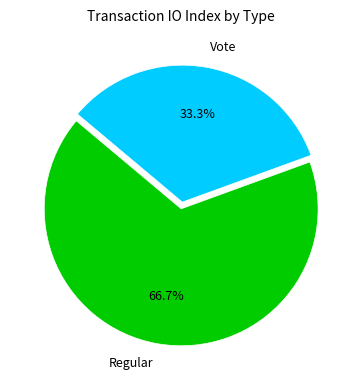

To the nearest percent, what portion does Regular represent?

67%